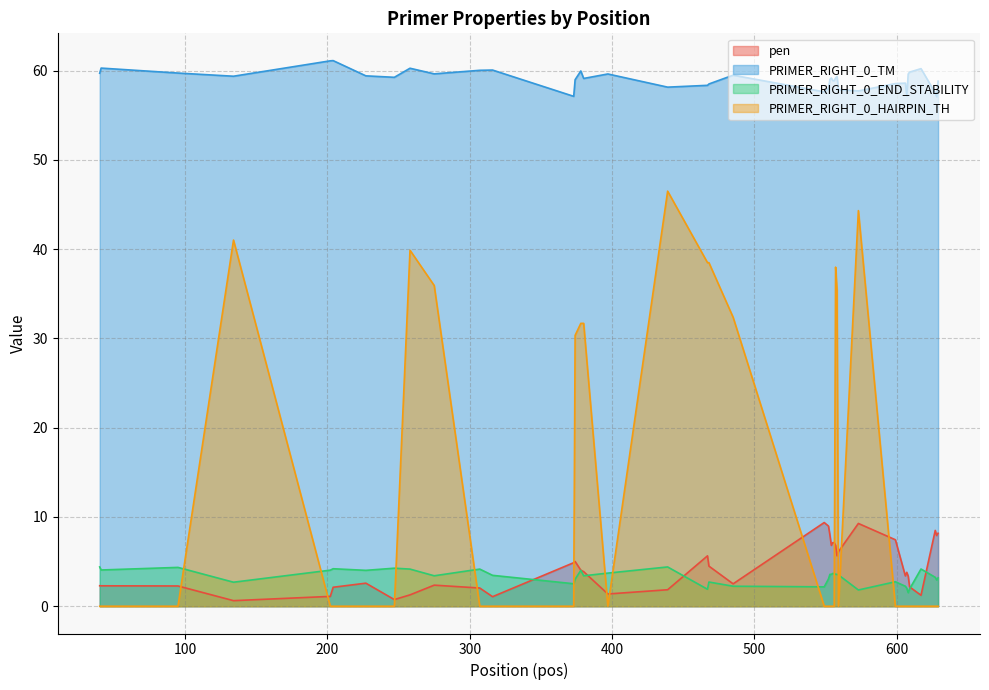

The PRIMER_RIGHT_0_END_STABILITY series shows 1.6 at 599. True or false?

False